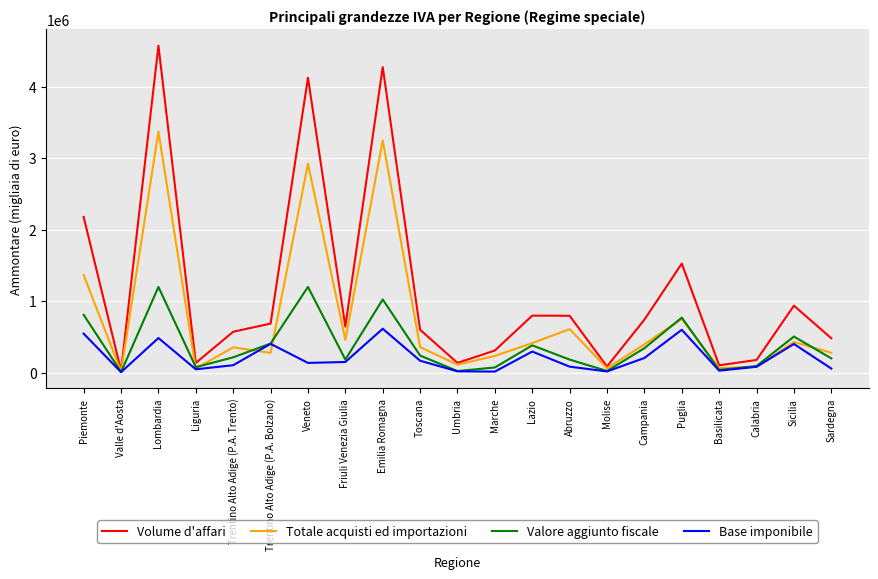

True or false: Totale acquisti ed importazioni has a value of 114419 at Umbria.

True